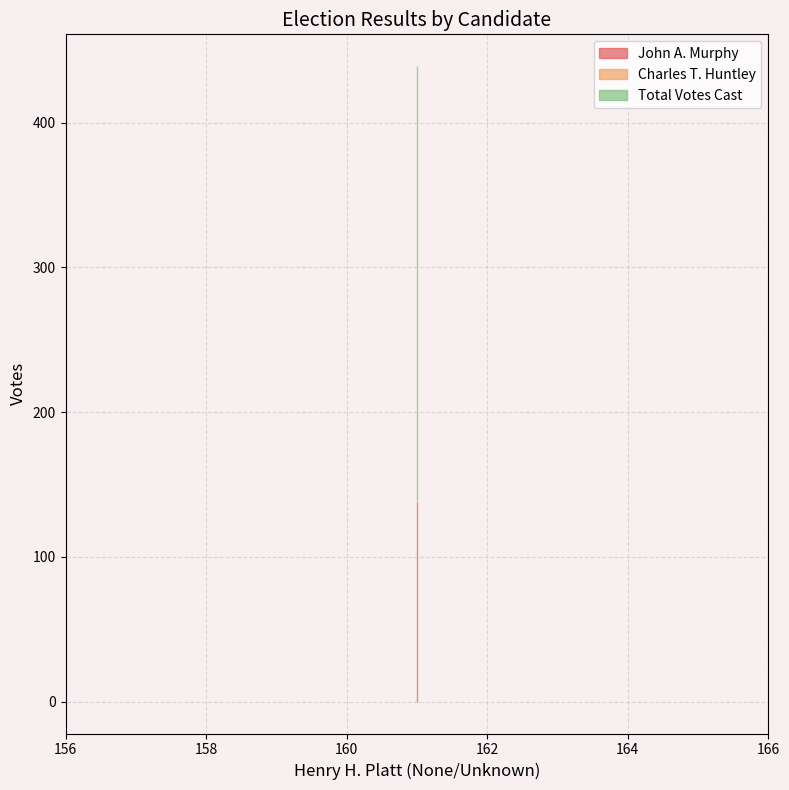

At 161, list the series in order from largest to smallest.

Total Votes Cast, John A. Murphy, Charles T. Huntley